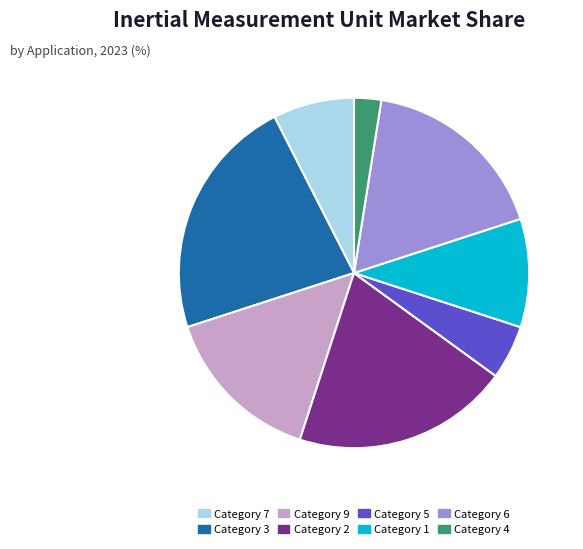

Which category has the biggest portion of the pie?

Category 3